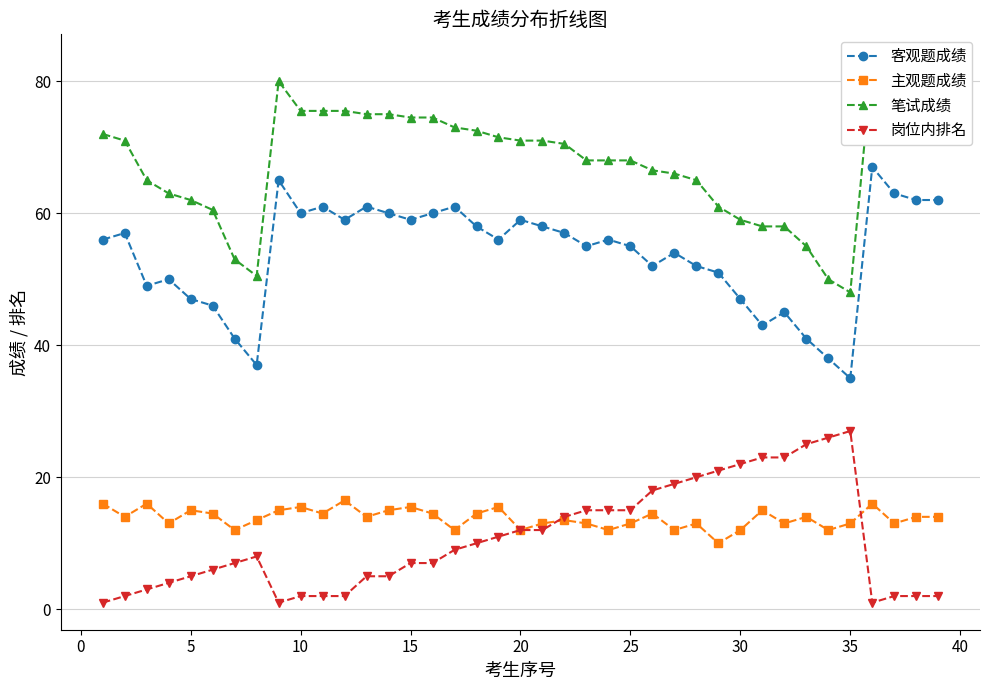

What is the maximum value for 主观题成绩?

16.5